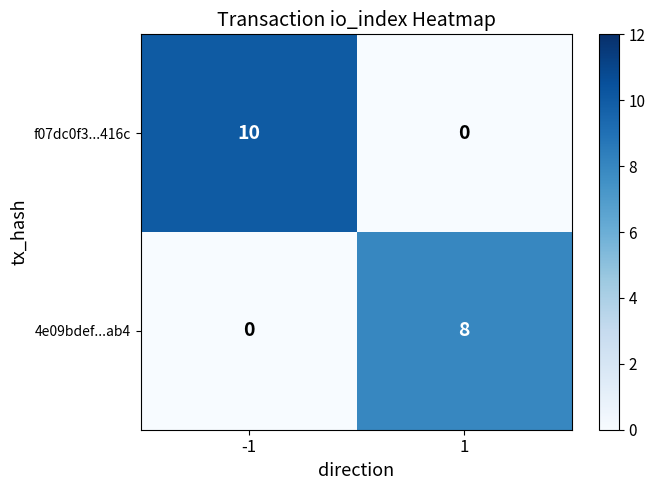

At -1, list the series in order from smallest to largest.

4e09bdef...ab4, f07dc0f3...416c